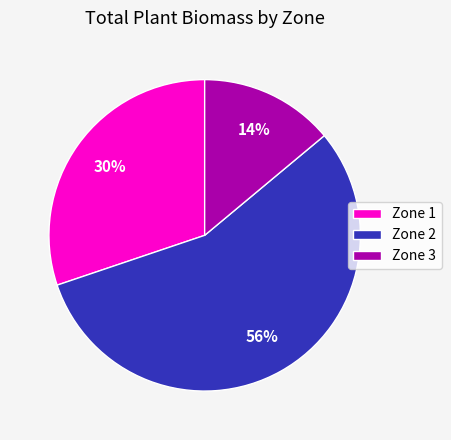

How many slices are in this pie chart?

3